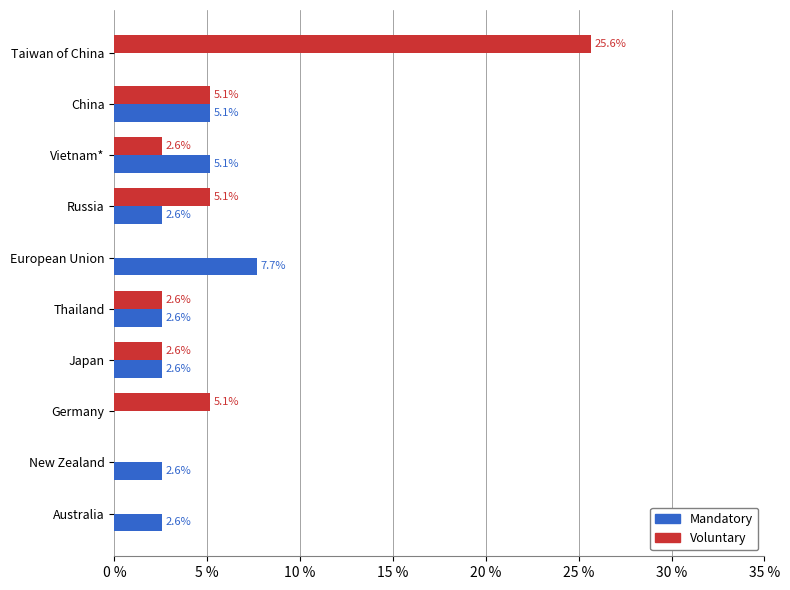

Which series has the largest total across all categories?

Voluntary